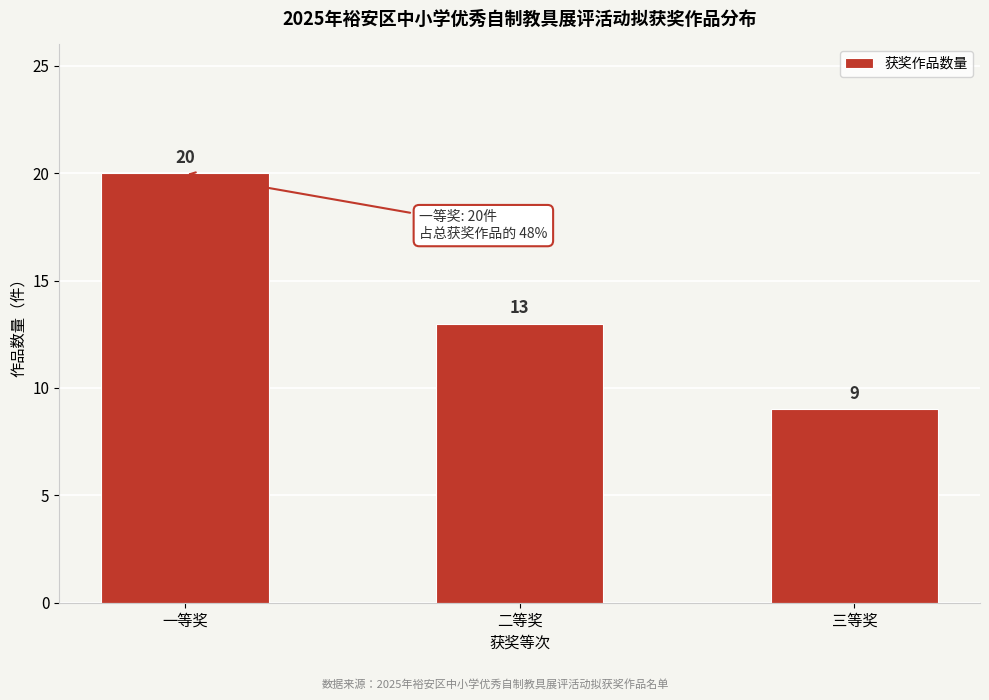

Reading left to right, what are all the values shown in this chart?

一等奖=20	二等奖=13	三等奖=9